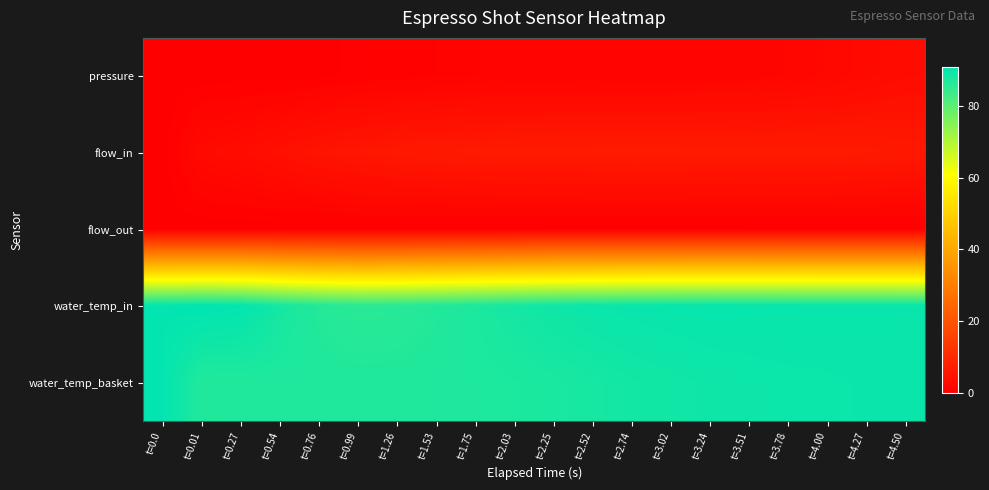

What is the greatest value displayed?

91.0